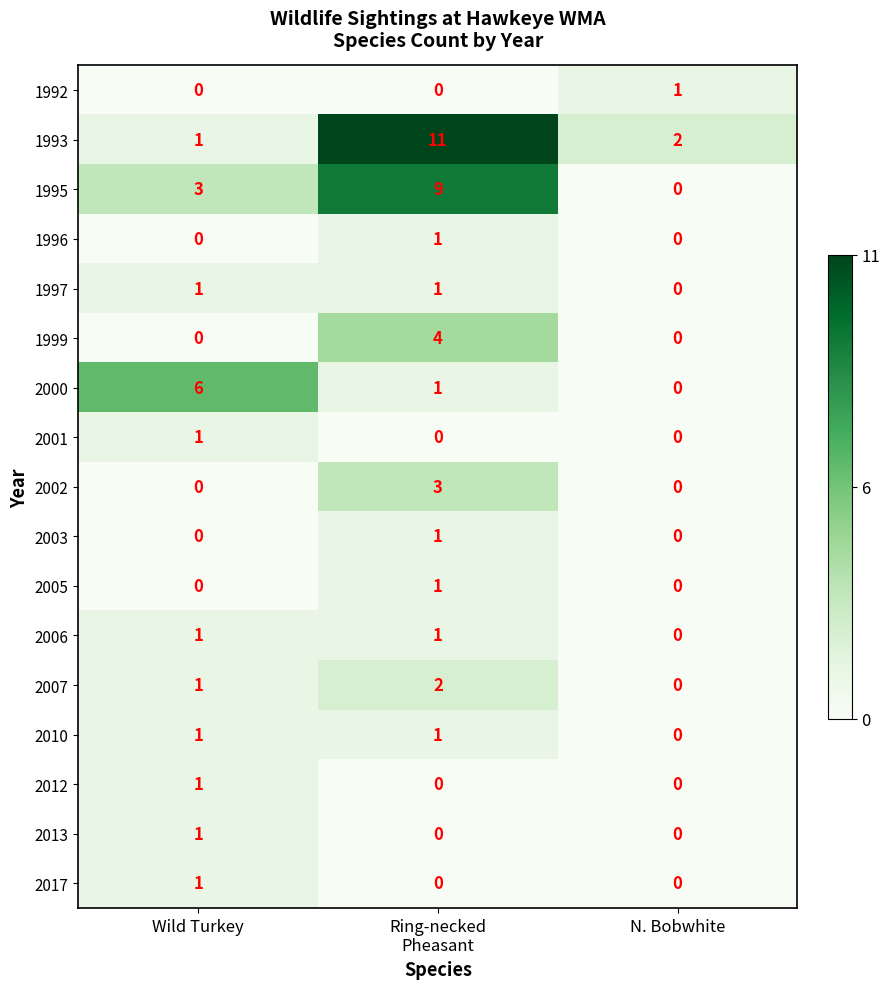

What is the spread (max minus min) of values at N. Bobwhite?

2